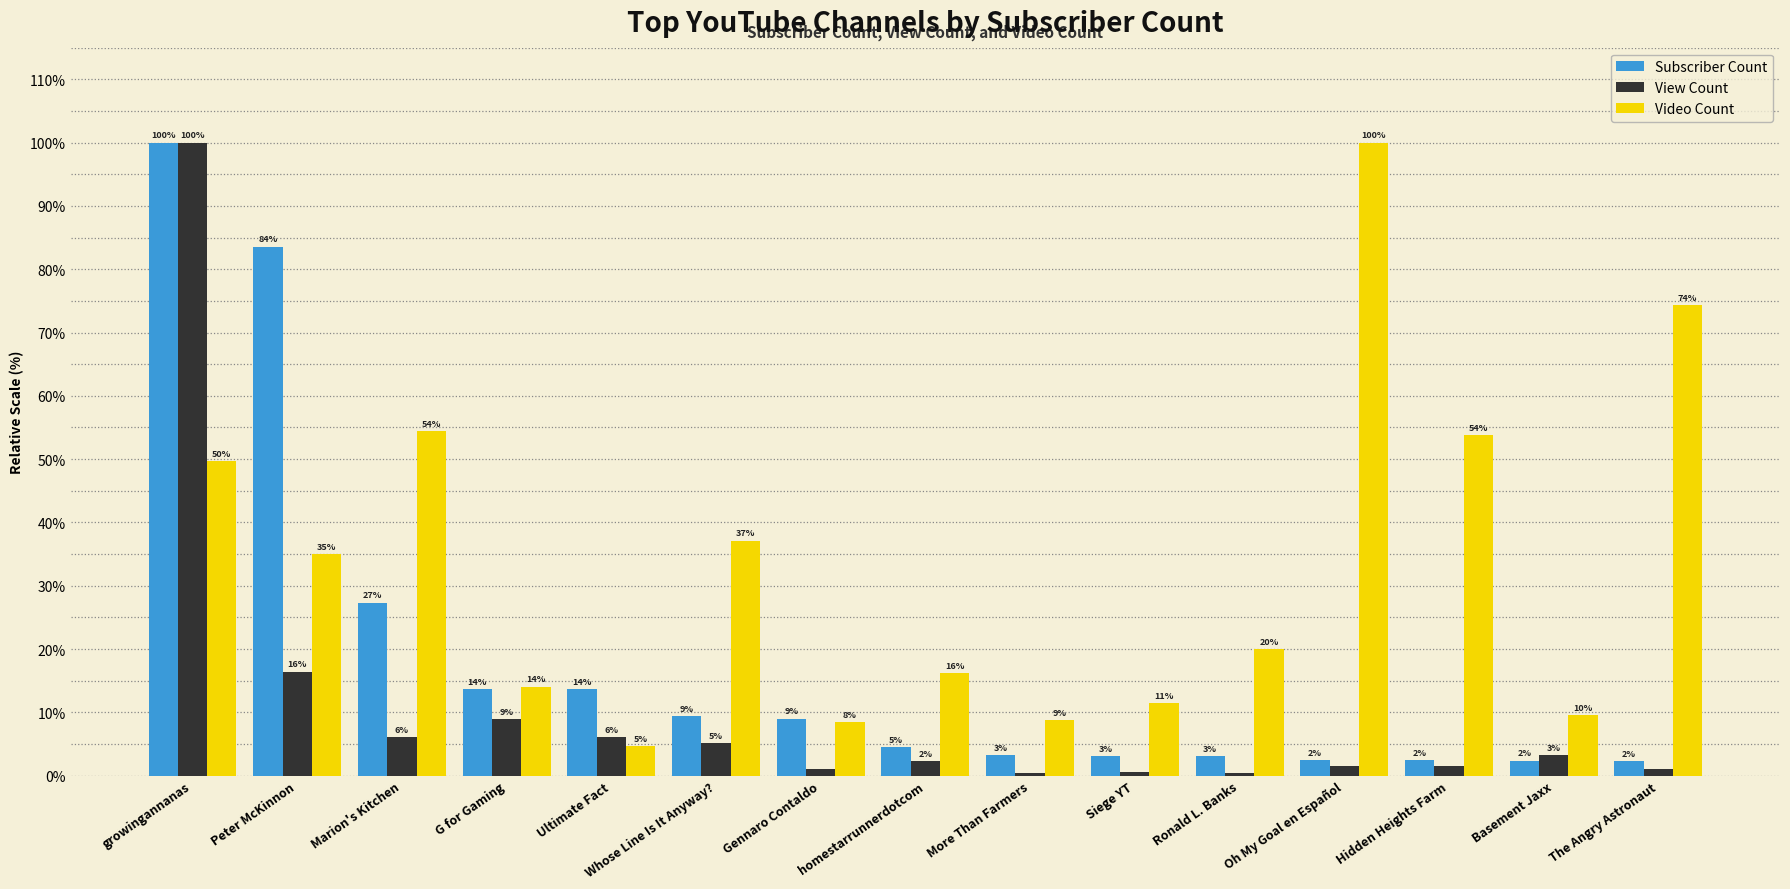

Rank the series by their average value, from highest to lowest.

Video Count, Subscriber Count, View Count